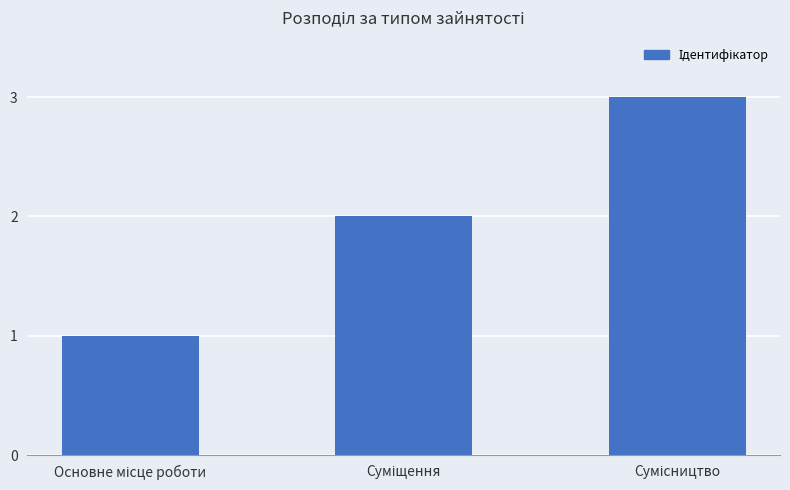

Are the bars horizontal?

No